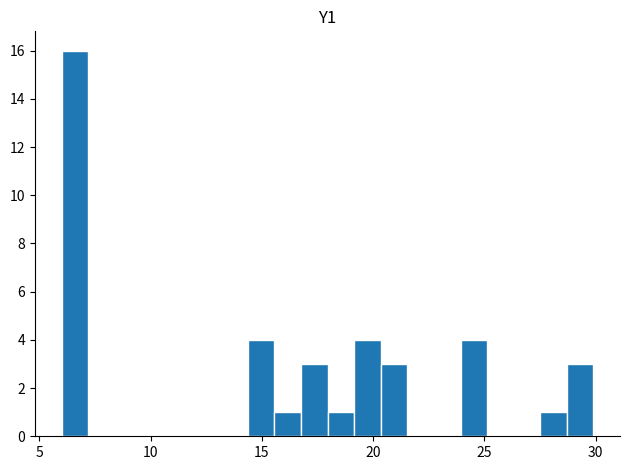

Read against the x-axis, roughly where is the centre of the tallest bar?

6.5